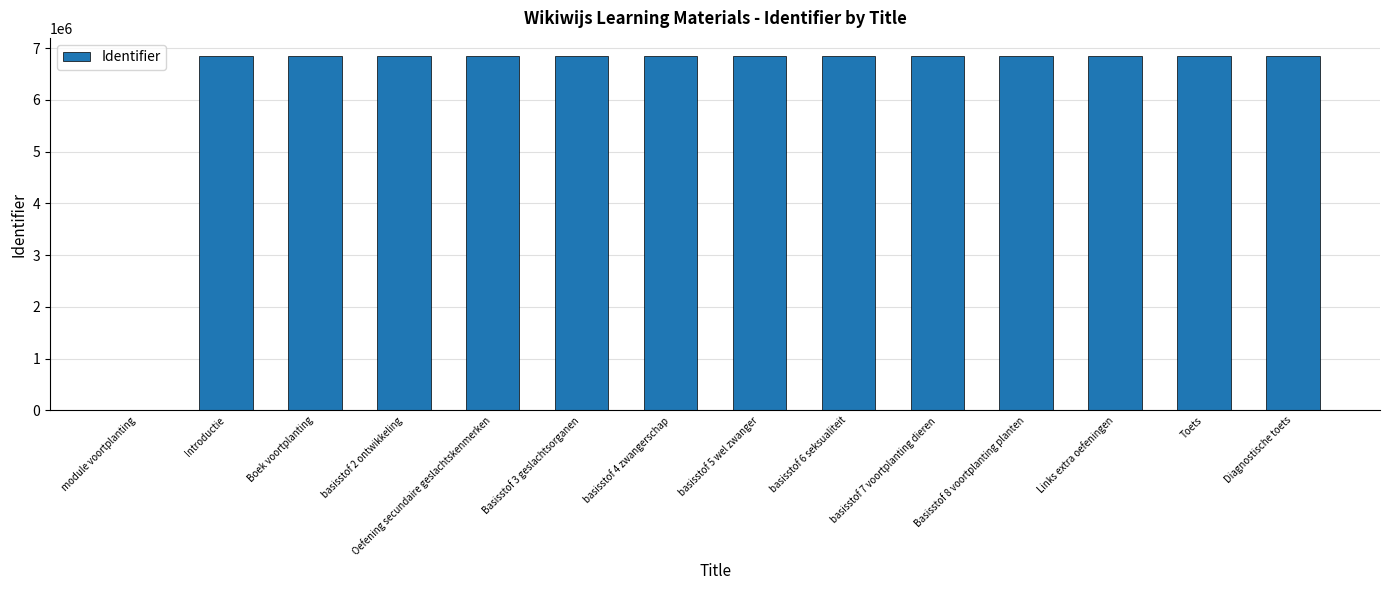

Where does the data first go above 6853424?

Introductie